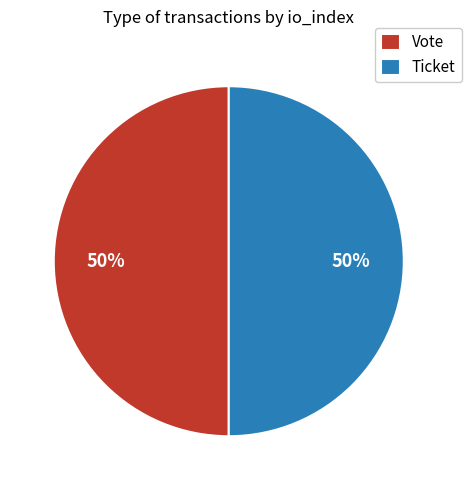

What is the ratio of the value at Vote to the value at Ticket?

1.0